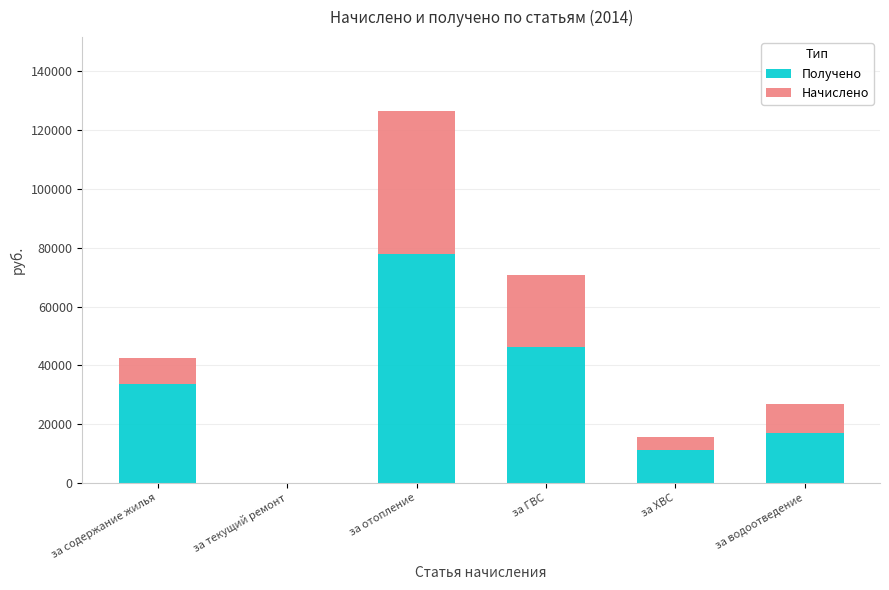

What is the sum of the Получено values at за отопление and за текущий ремонт?

77751.9